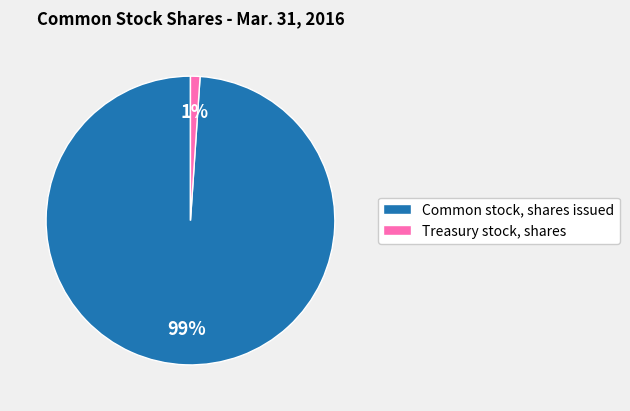

Between Treasury stock, shares and Common stock, shares issued, which is larger?

Common stock, shares issued